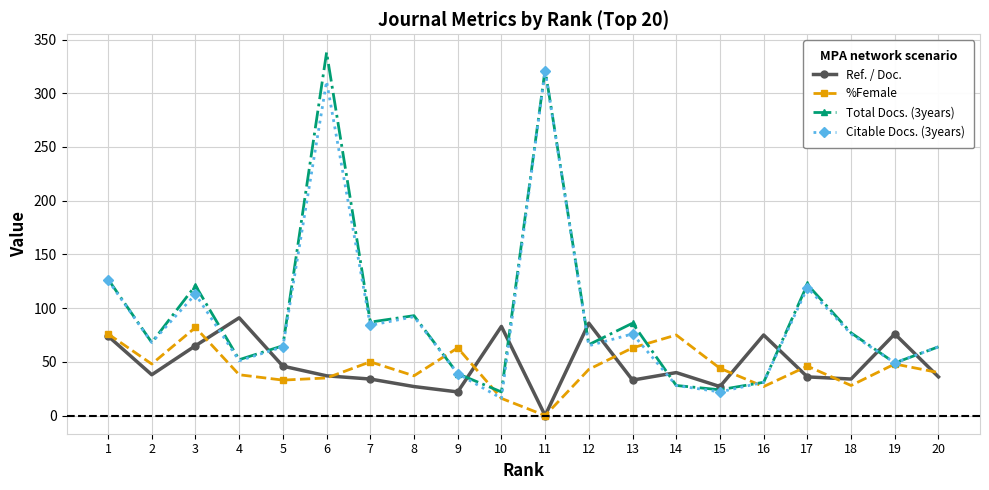

Is it true that Total Docs. (3years) equals 21 at 19?

False